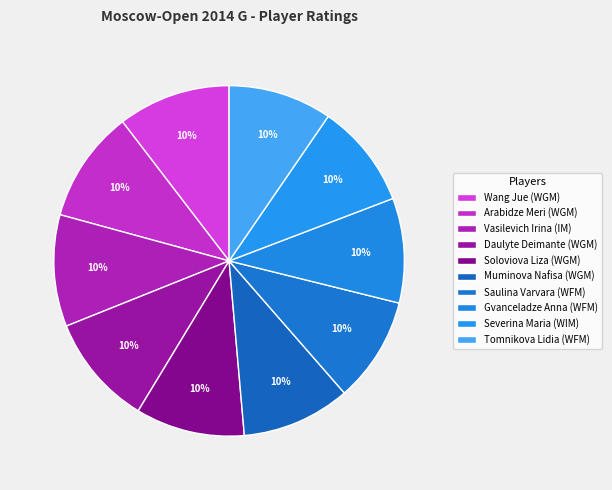

Combined, what portion of the pie is Vasilevich Irina (IM) and Muminova Nafisa (WGM)?

20.3%